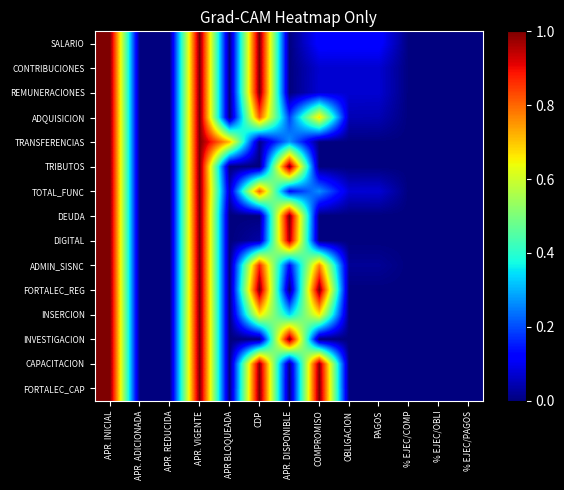

Rank the series by their maximum value, from lowest to highest.

SALARIO, CONTRIBUCIONES, REMUNERACIONES, ADQUISICION, TRANSFERENCIAS, TRIBUTOS, TOTAL_FUNC, DEUDA, DIGITAL, ADMIN_SISNC, FORTALEC_REG, INSERCION, INVESTIGACION, CAPACITACION, FORTALEC_CAP